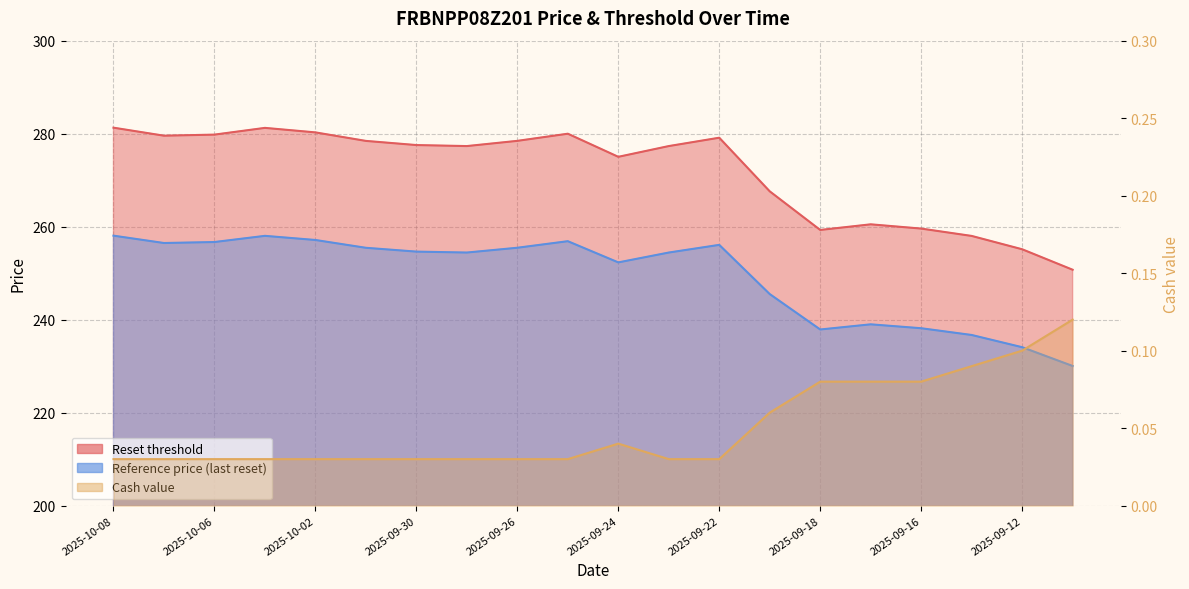

The Reset threshold series shows 415.7 at 2025-09-19. True or false?

False